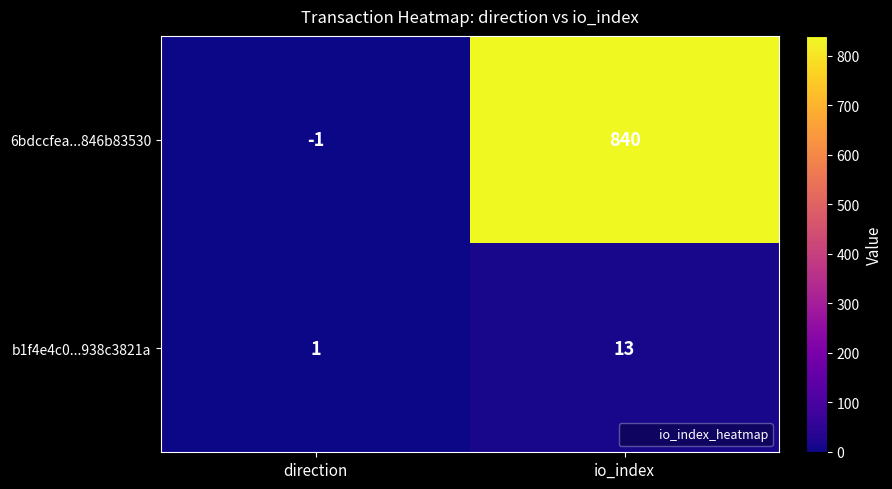

What is the spread (max minus min) of values at io_index?

827